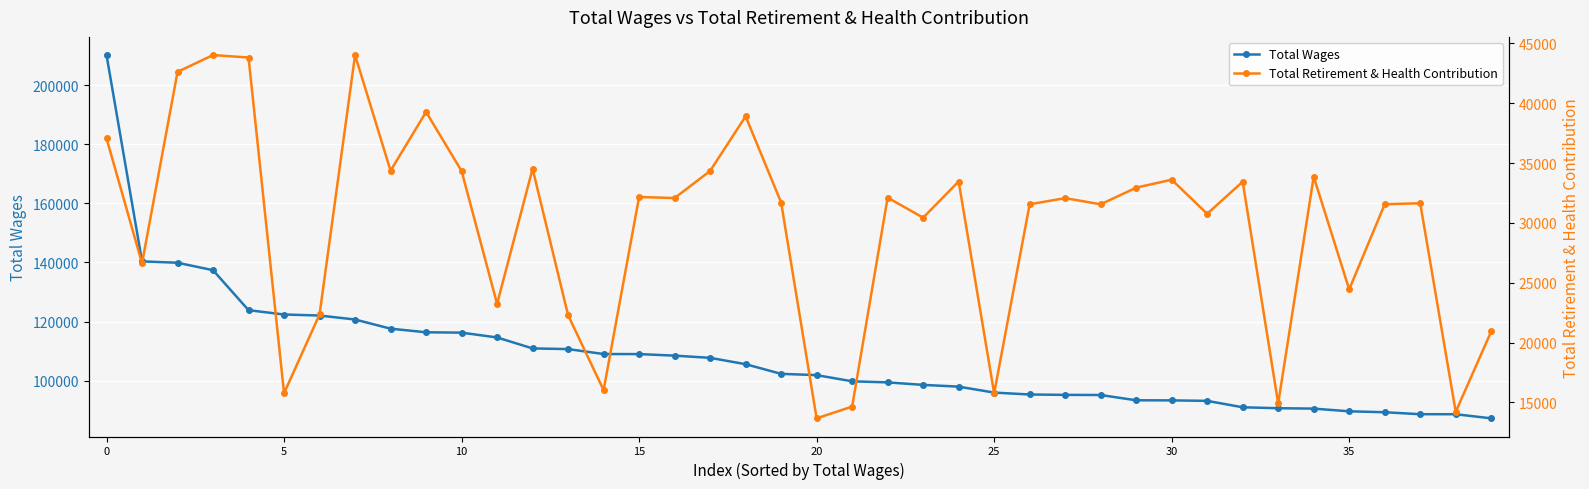

Rank the series at 24 from highest to lowest value.

Total Wages, Total Retirement & Health Contribution